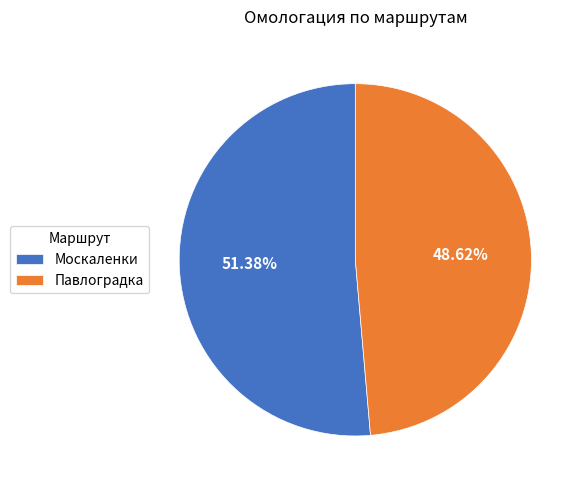

What is the smallest slice in the pie chart?

Павлоградка